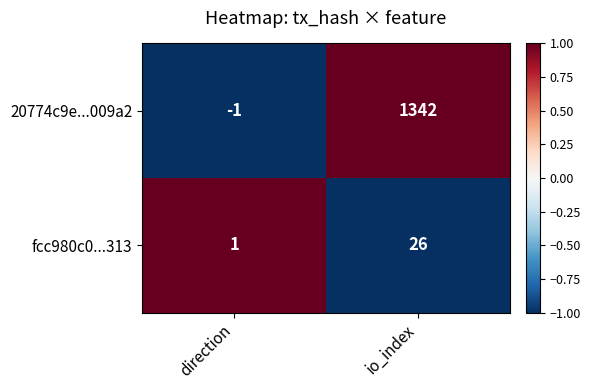

Reading left to right, what are all the values shown in this chart?

20774c9e...009a2: -1	1342
fcc980c0...313: 1	26